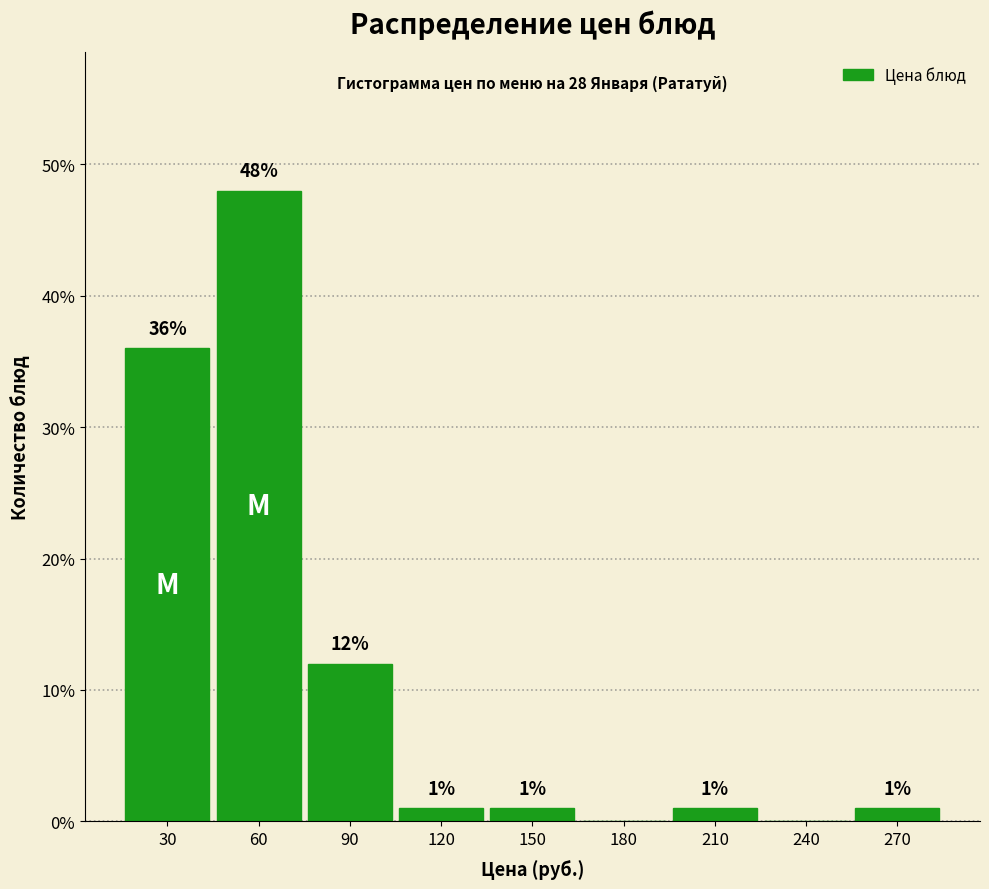

Reading left to right, list all the values displayed in this chart.

30=36	60=48	90=12	120=1	150=1	180=0	210=1	240=0	270=1